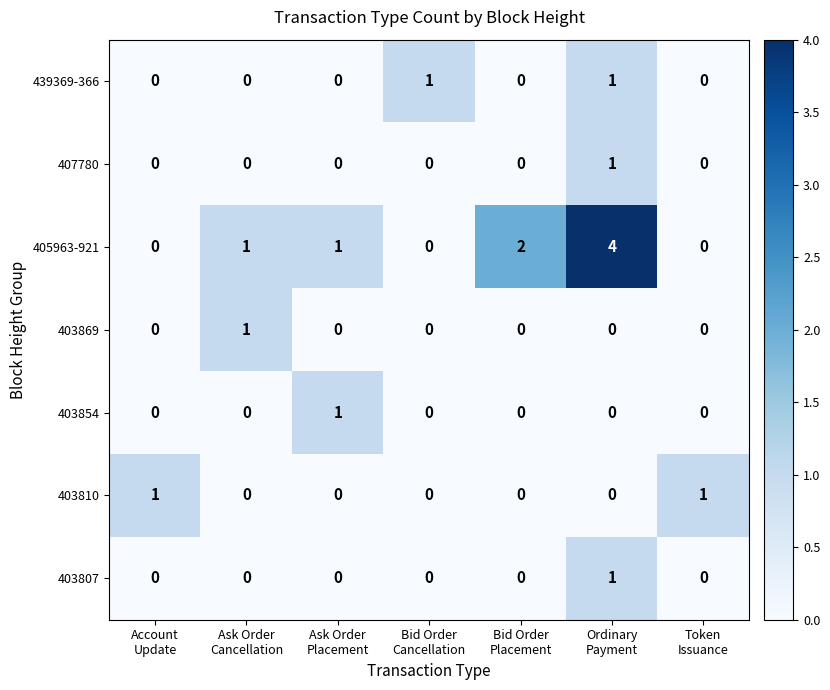

At how many categories does at least one series exceed 0?

7